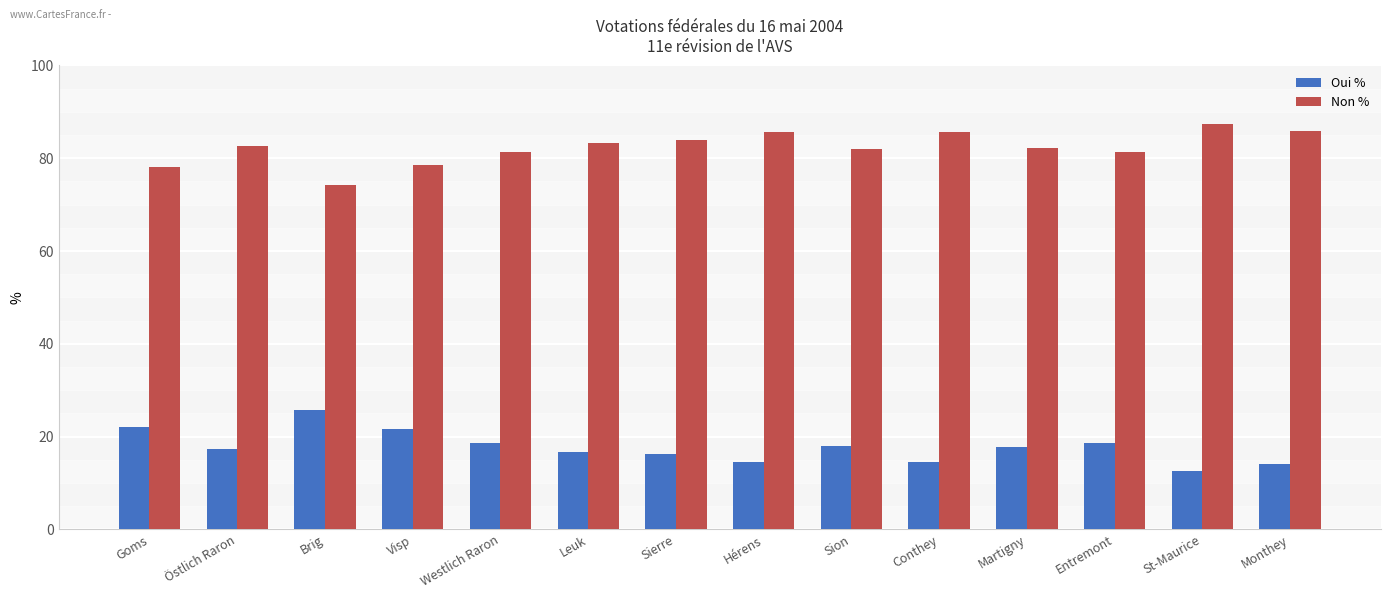

What are all the series names shown in the legend?

Oui %, Non %